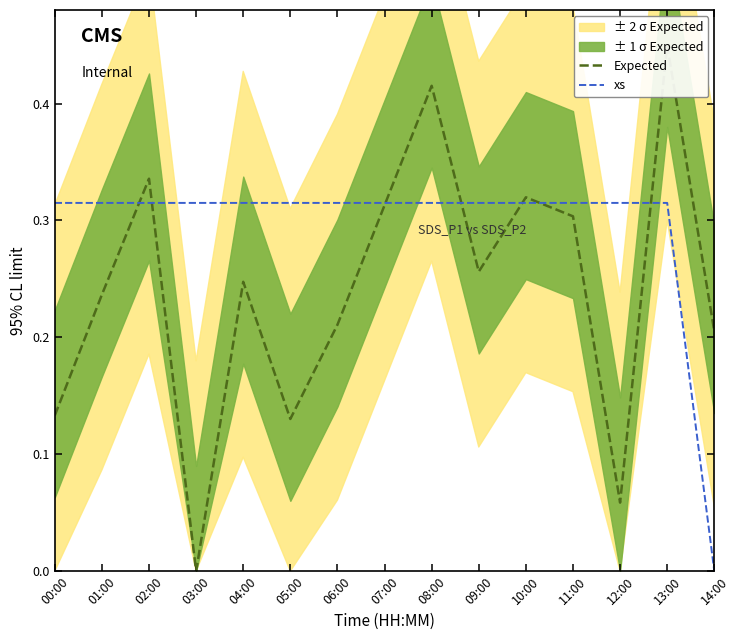

List the series in order of their peak value, lowest first.

xs, Expected